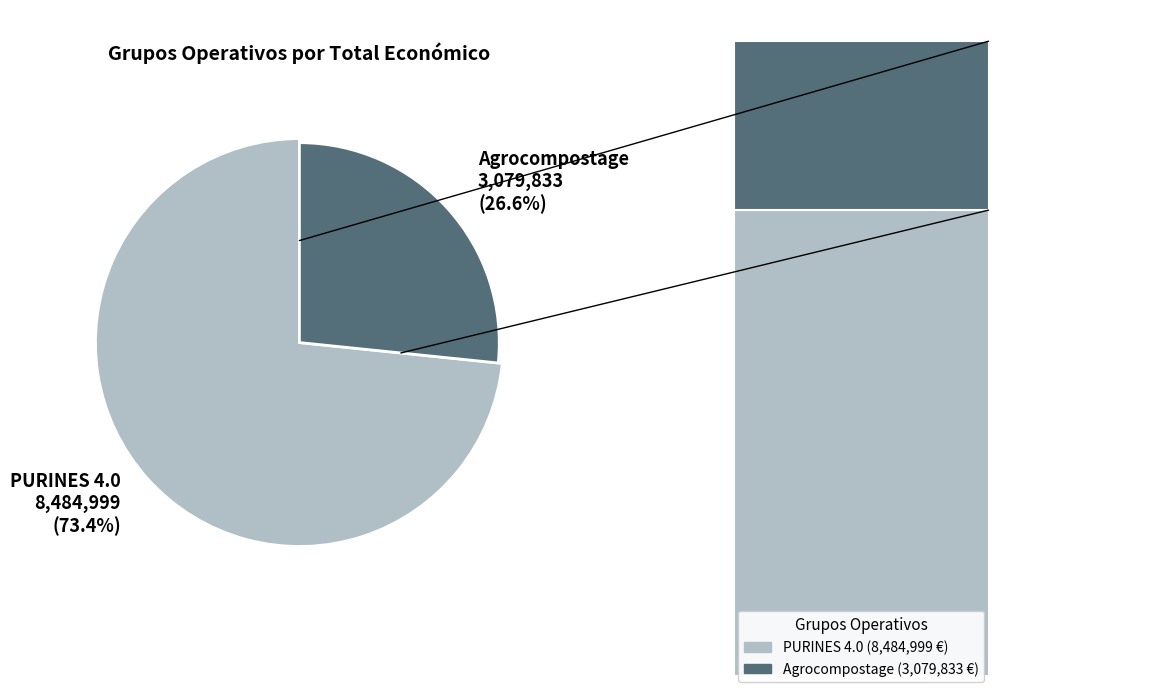

How many slices are in this pie chart?

2